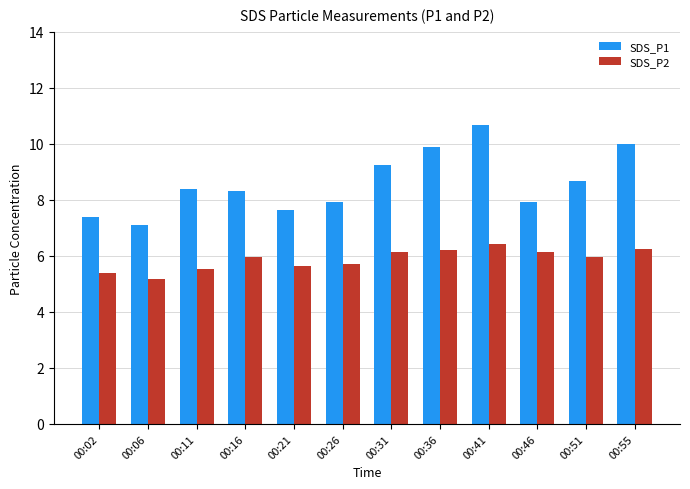

What is the average value of the SDS_P1 series?

8.6